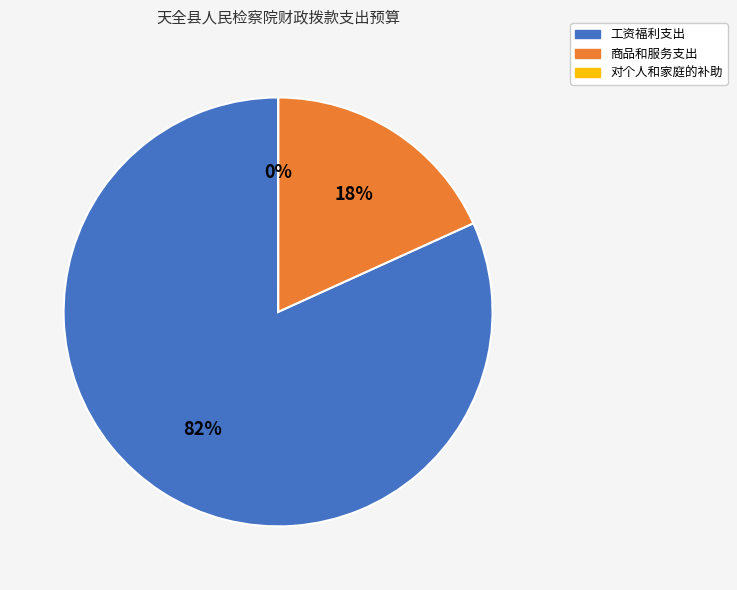

Is the sum of 工资福利支出 and 商品和服务支出 greater than half?

Yes